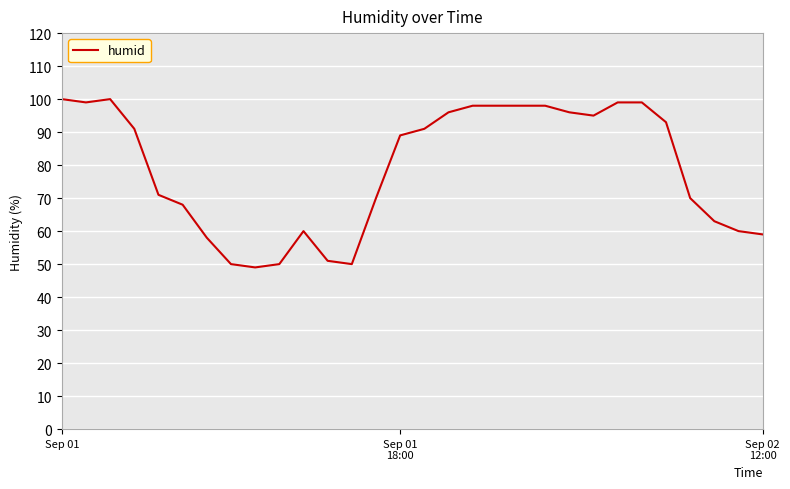

What is the difference between the maximum and minimum values?

51